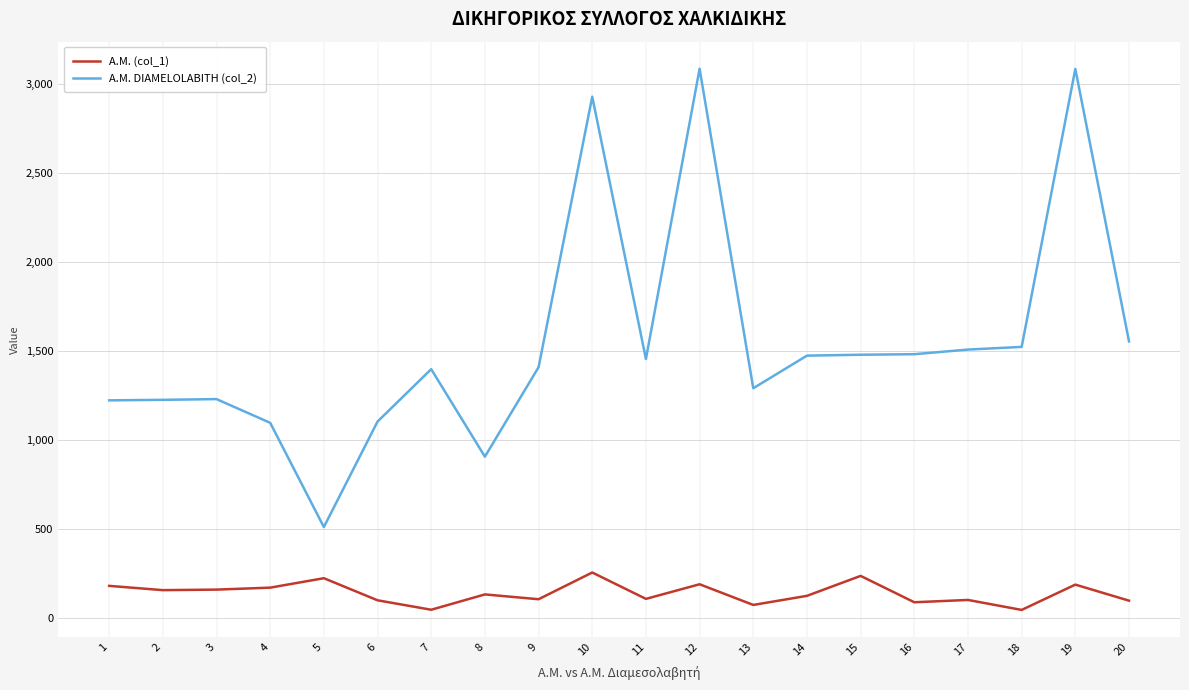

Does the chart display data point markers on the line(s)?

No